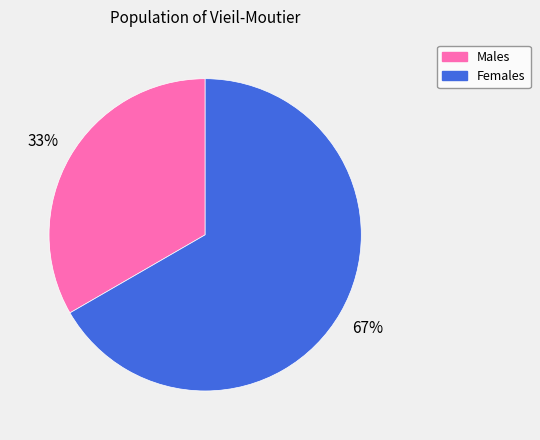

Does any single category account for the majority?

Yes